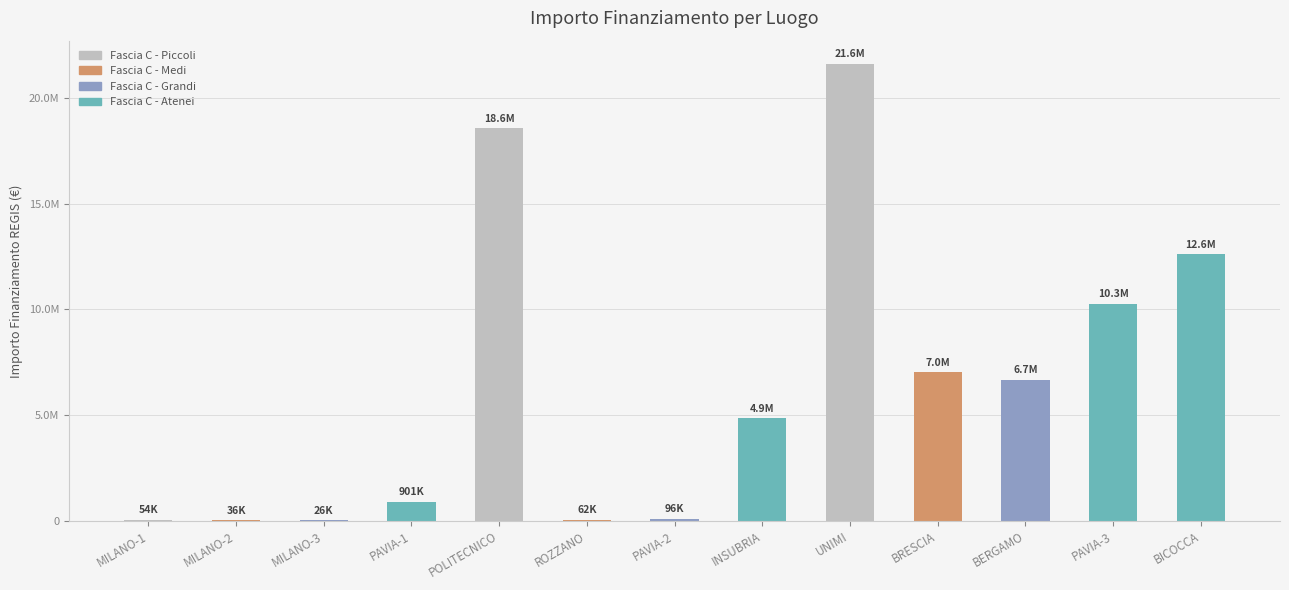

What is the difference between the values at MILANO-1 and MILANO-3?

28592.9